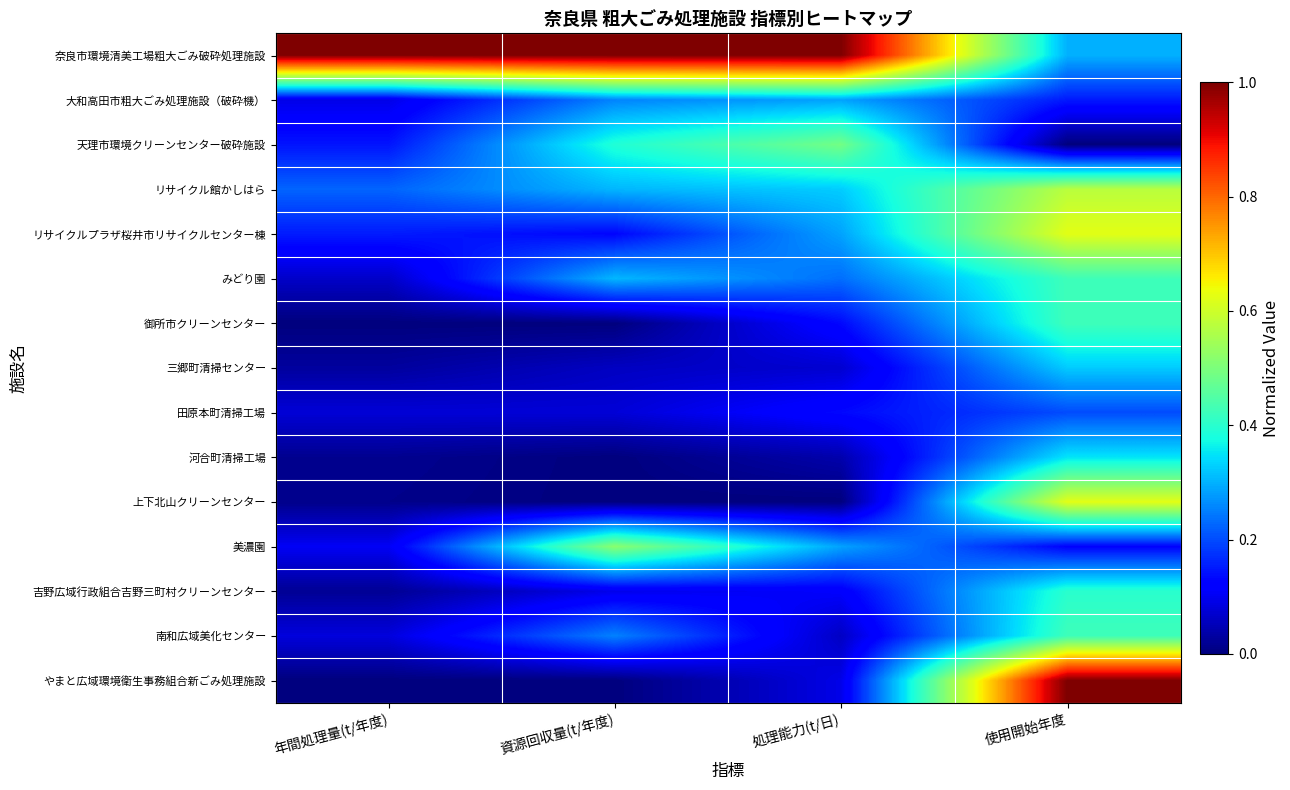

At which category is the sum across all series the highest?

使用開始年度